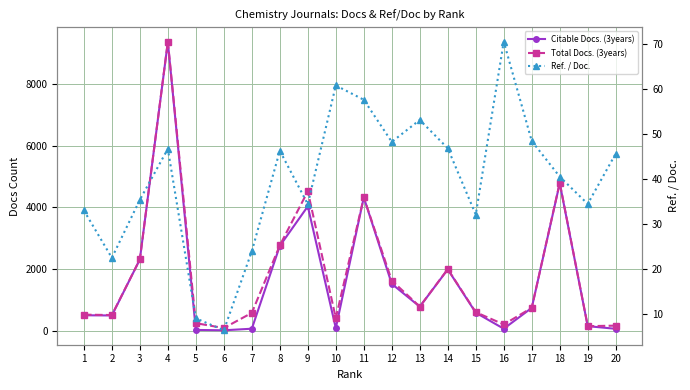

What are all the series names shown in the legend?

Citable Docs. (3years), Total Docs. (3years), Ref. / Doc.